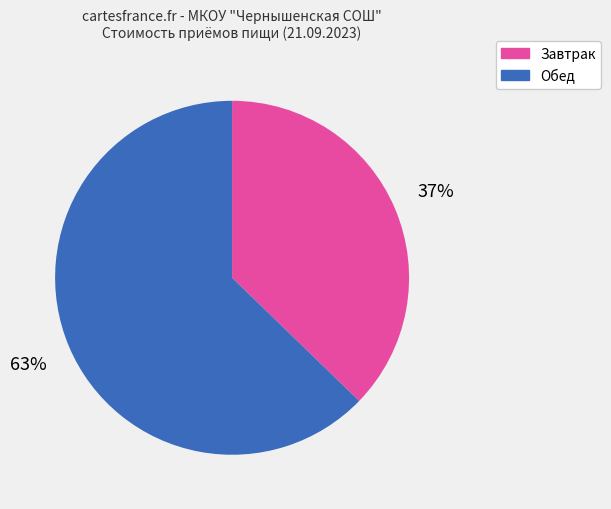

What is the majority slice?

Обед